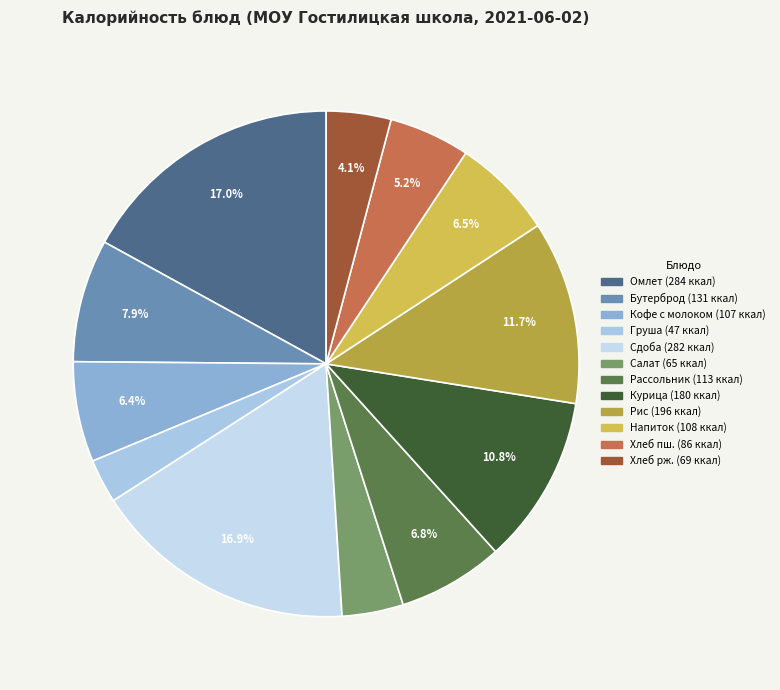

Which category has the biggest portion of the pie?

Омлет натуральный